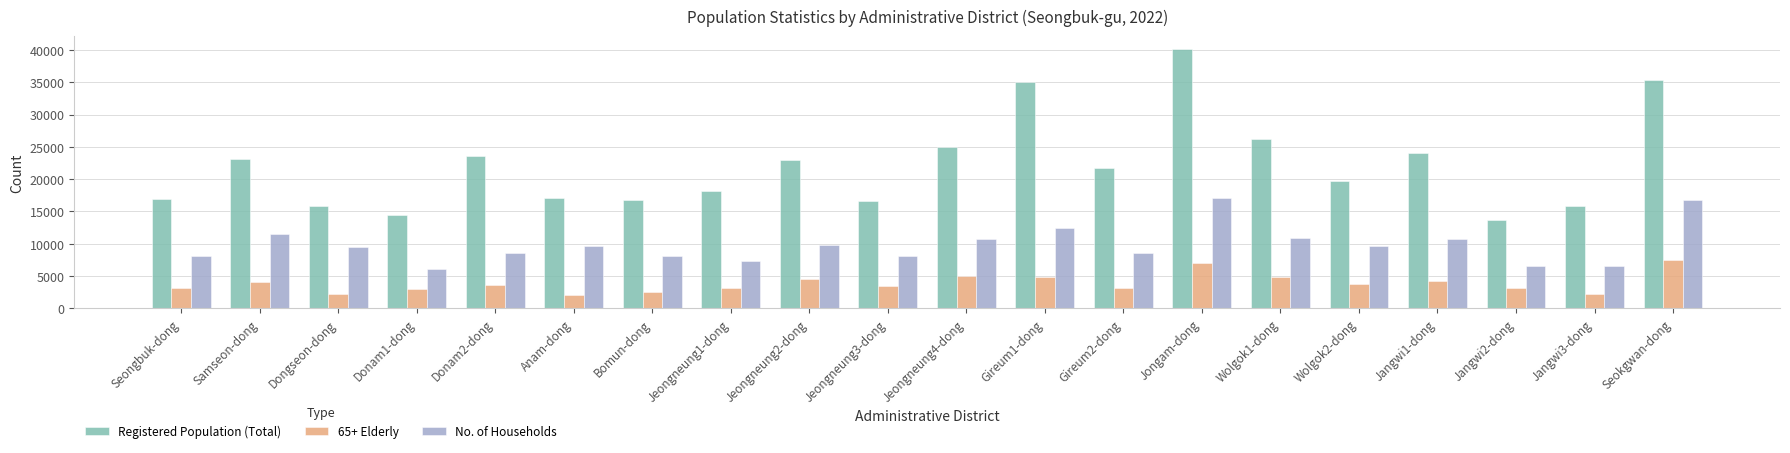

True or false: No. of Households has a value of 8164 at Seongbuk-dong.

True